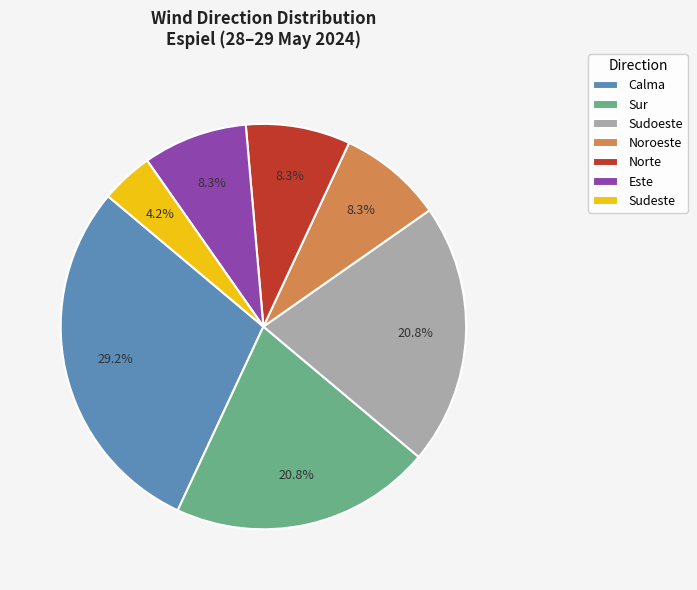

Between Norte and Sur, which is larger?

Sur